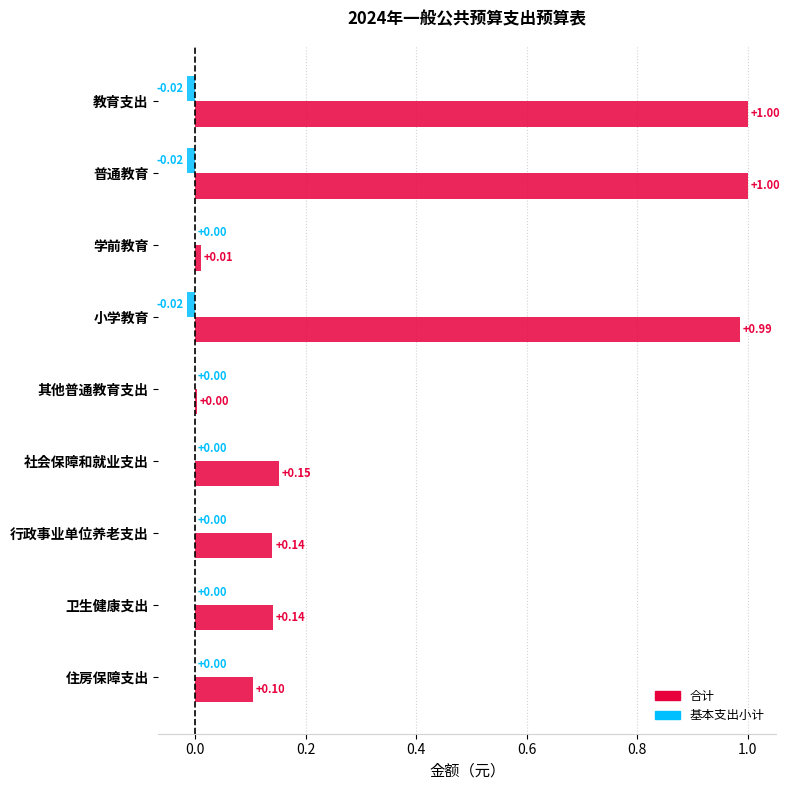

Between 其他普通教育支出 and 行政事业单位养老支出, which series saw the biggest shift?

合计